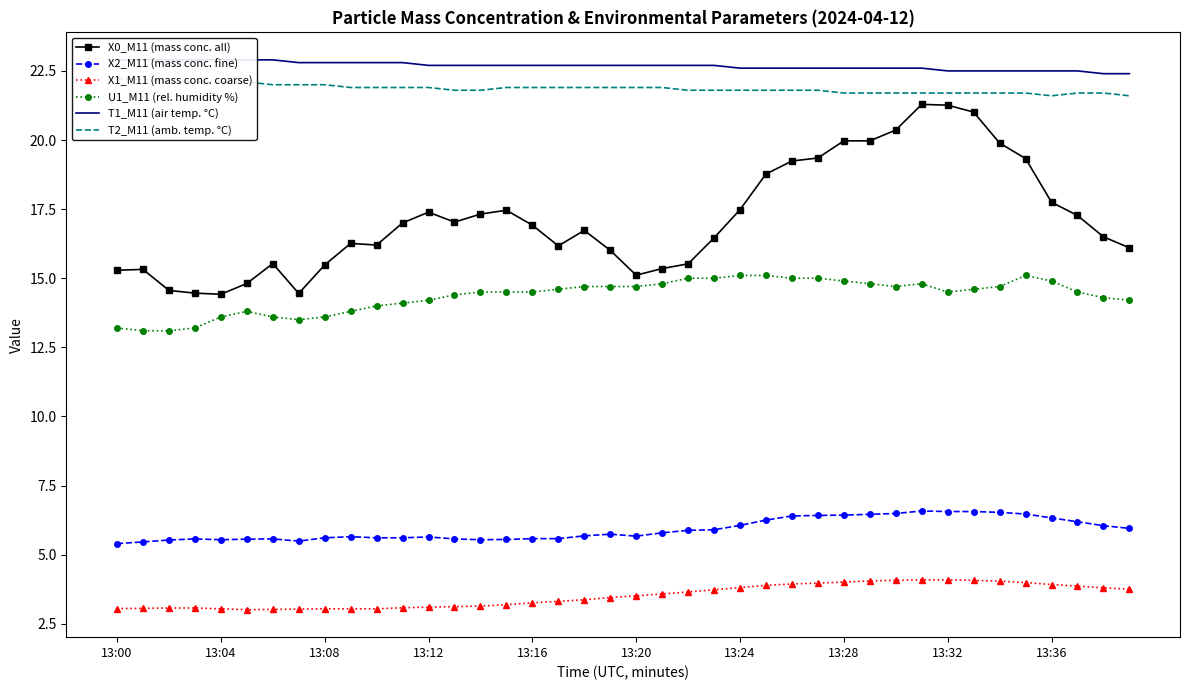

The value of T2_M11 (amb. temp. °C) at 35 is 21.7. True or false?

True